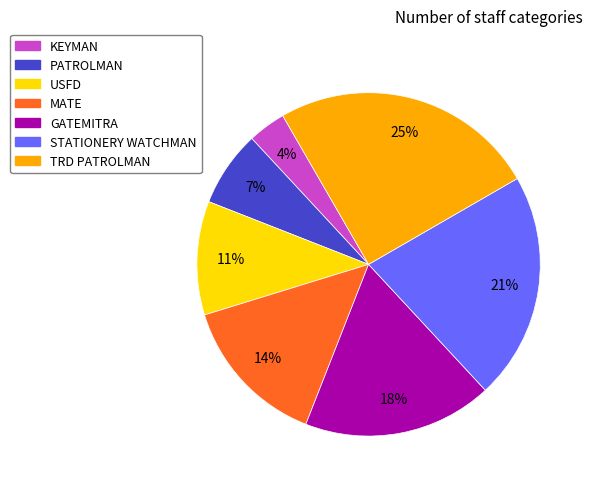

To the nearest percent, what percentage of the pie is GATEMITRA?

18%